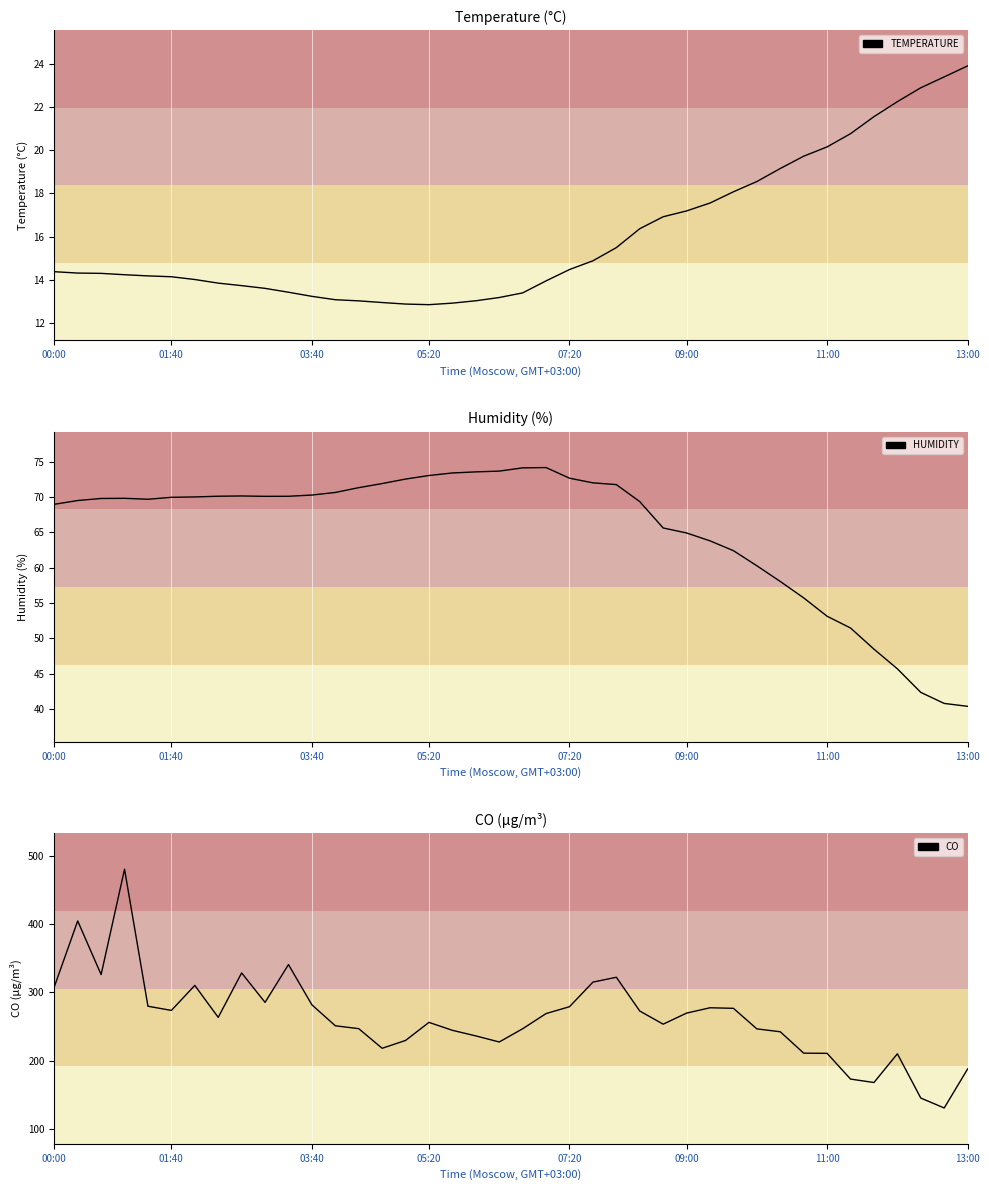

What is the sum of the CO values at 32 and 20?

457.7